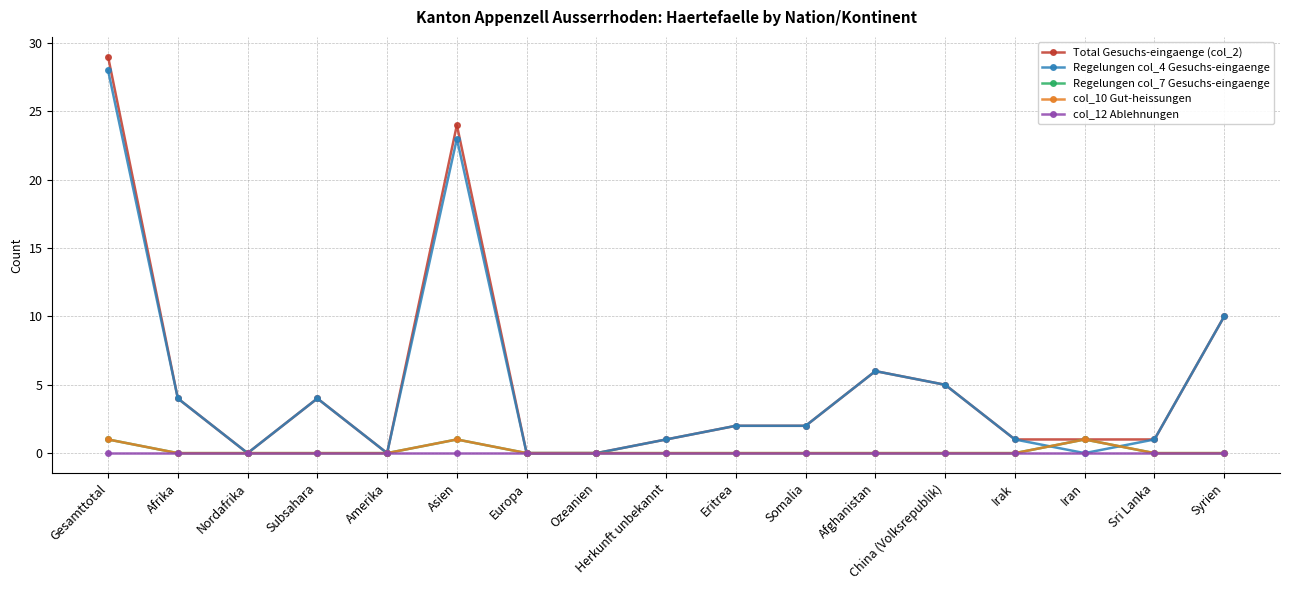

At Herkunft unbekannt, list the series in order from largest to smallest.

Total Gesuchs-eingaenge (col_2), Regelungen col_4 Gesuchs-eingaenge, Regelungen col_7 Gesuchs-eingaenge, col_10 Gut-heissungen, col_12 Ablehnungen